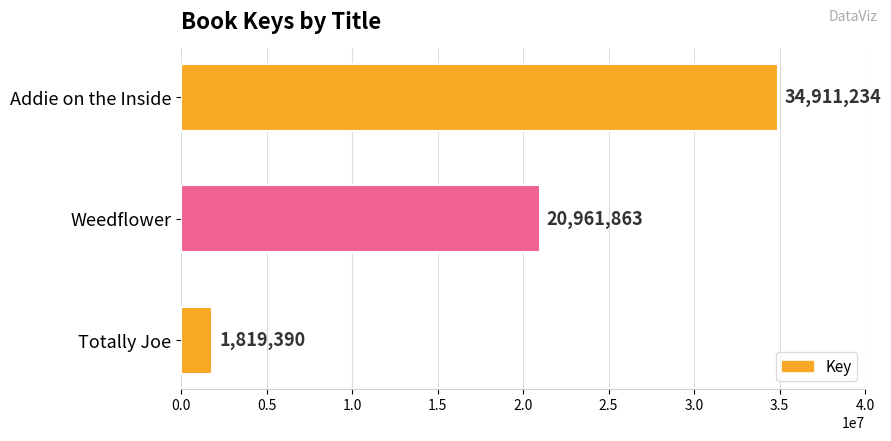

How many data points are less than 20961863?

1